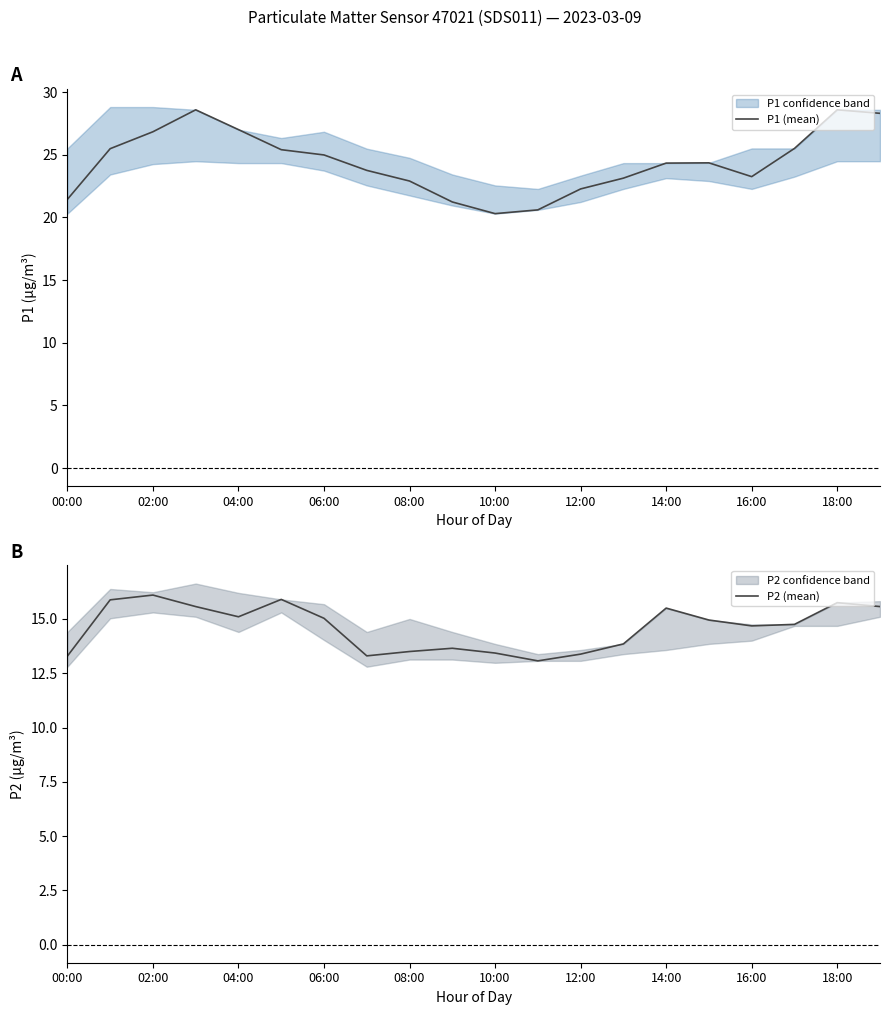

What is the sum of the P2 (mean) values at 10:00 and 00:00?

26.7